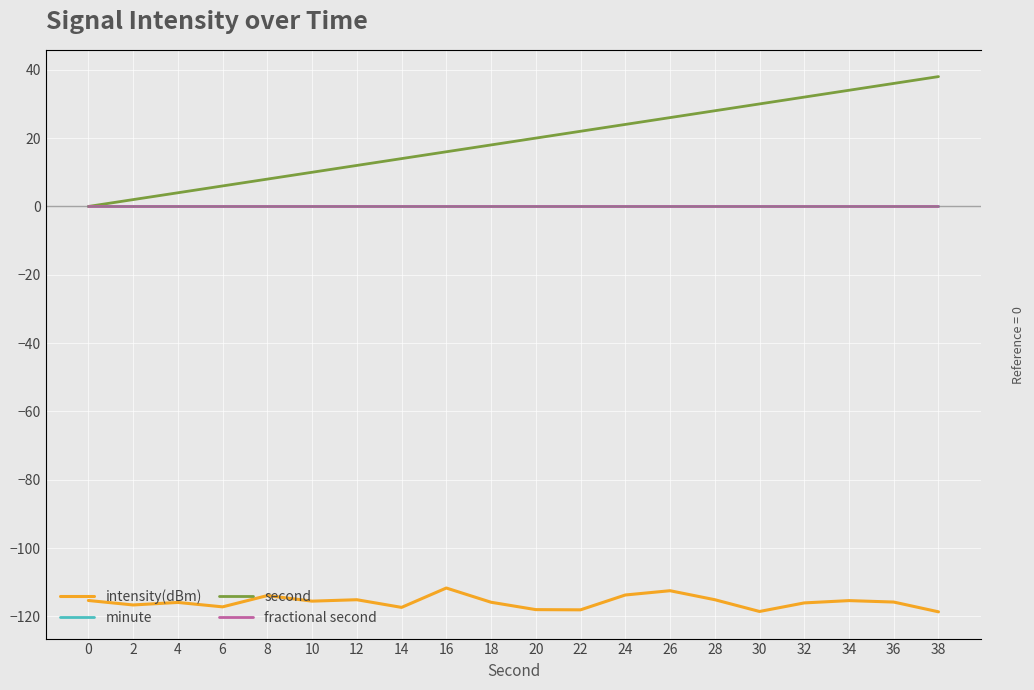

What is the value of the second point at the 11th from the left?

20.0